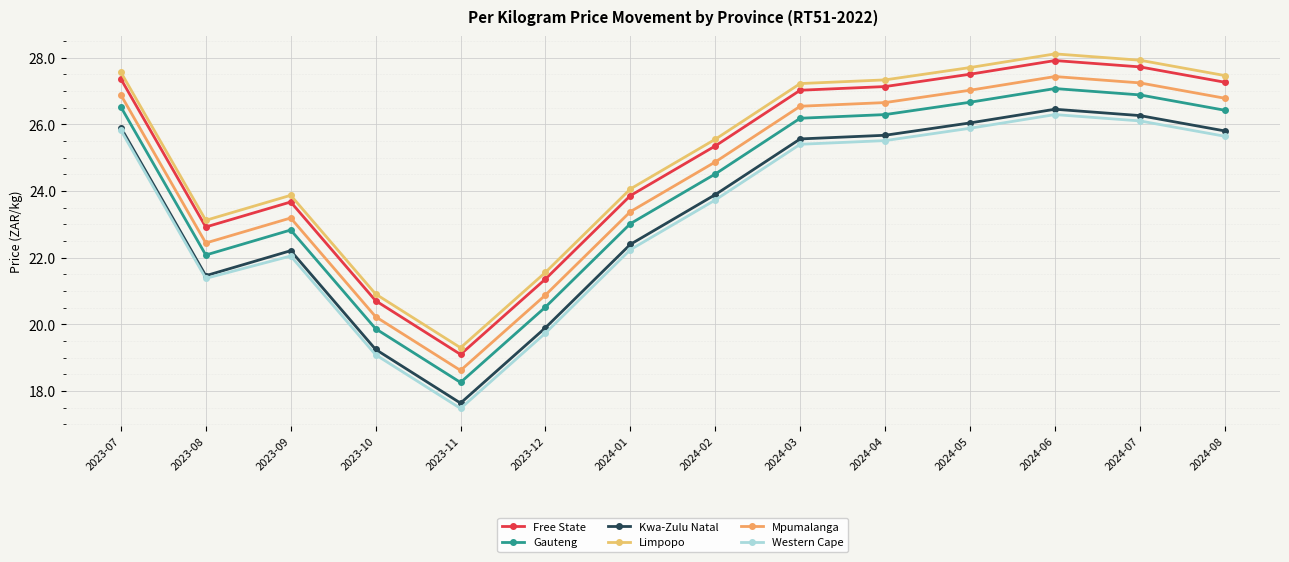

What is the average value of the Gauteng series?

24.1